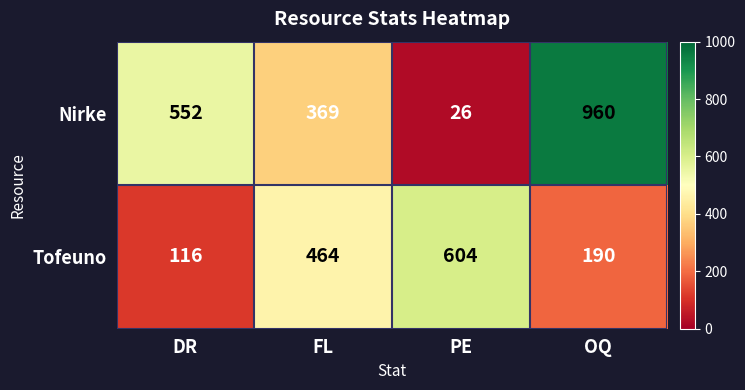

Which label corresponds to the smallest value in the chart?

PE